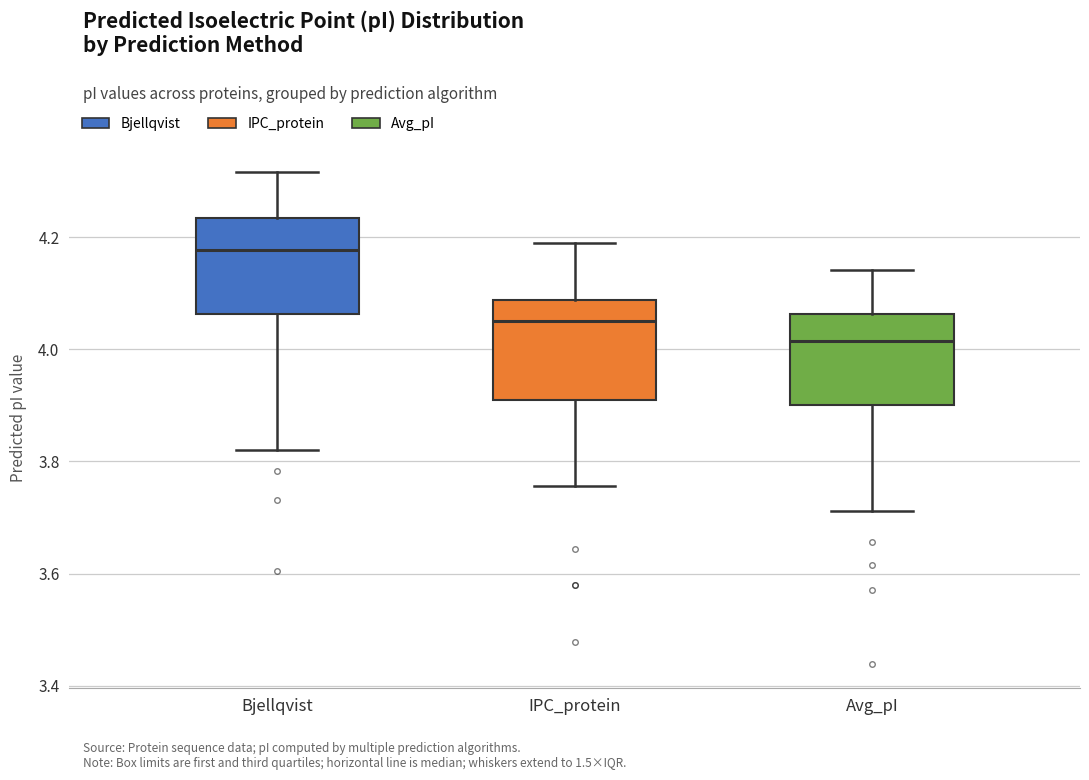

Where does the lower whisker of the box for IPC_protein end on the y-axis? The values are not printed on the chart, so give them approximately, as read against the axis.

3.76